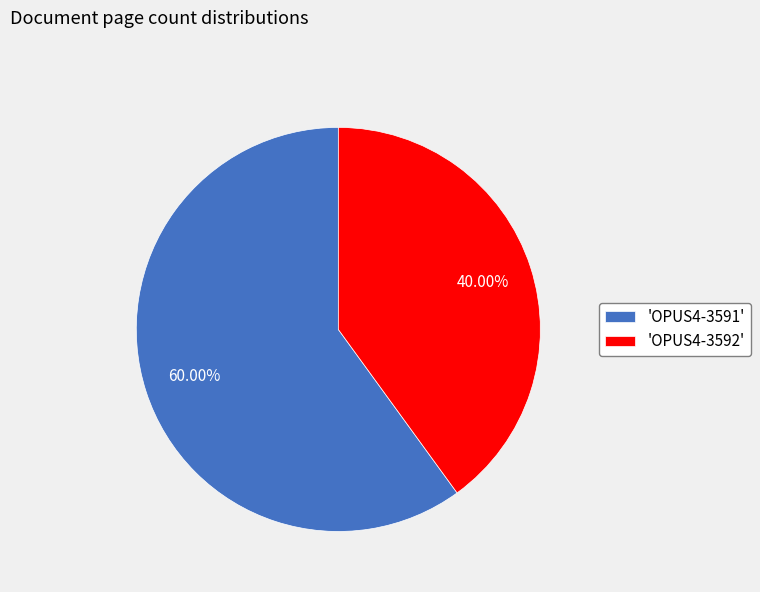

What is the majority slice?

'OPUS4-3591'